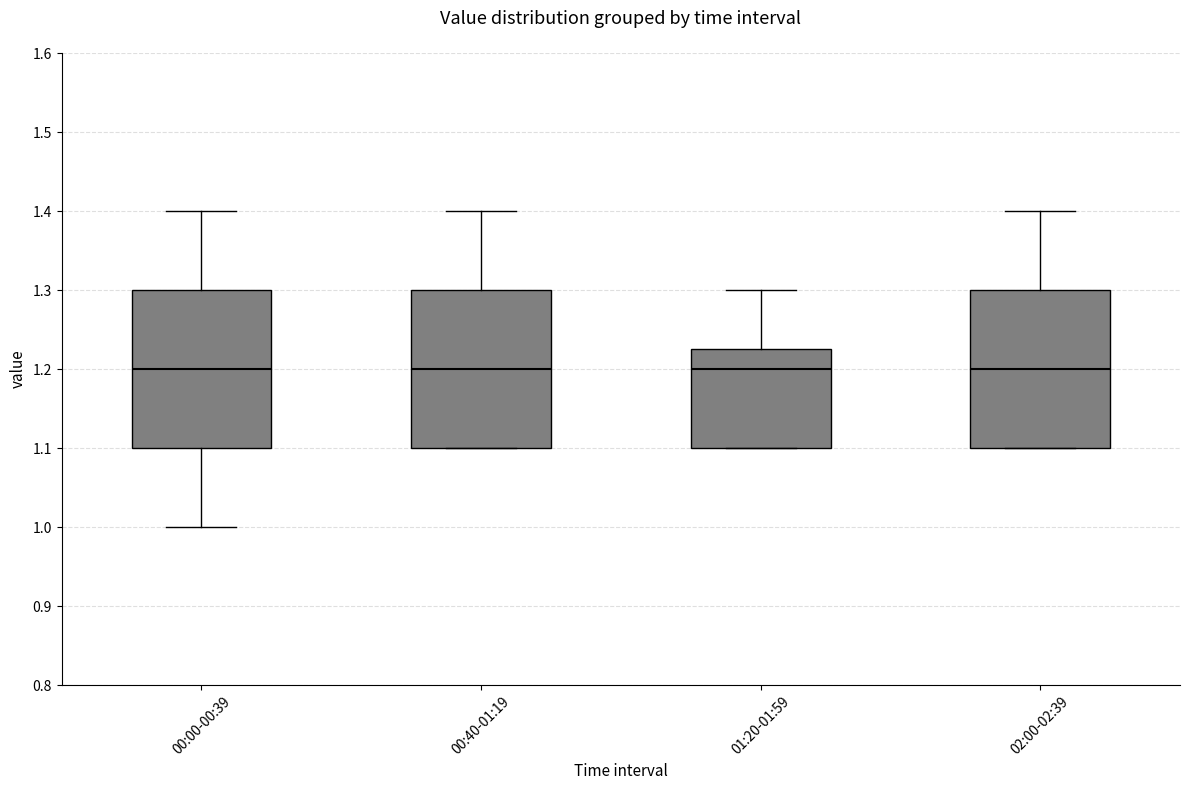

Where is the lower edge of the box for 00:00-00:39 on the y-axis? The values are not printed on the chart, so give them approximately, as read against the axis.

1.10